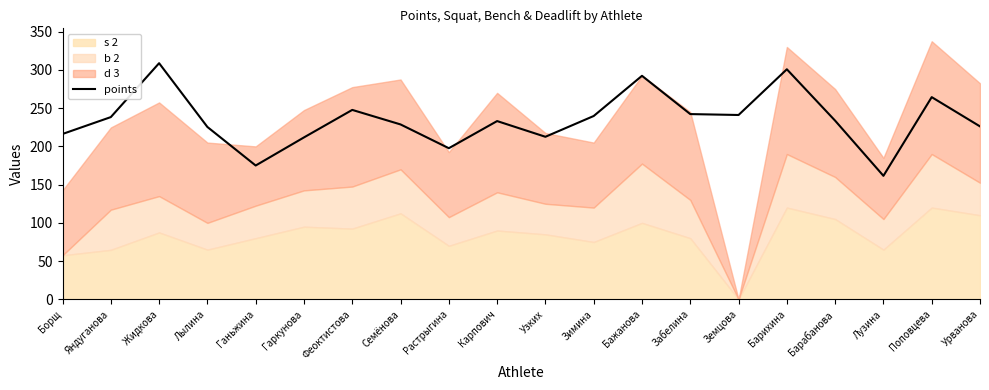

True or false: the data shows 161.5 at Лузина.

True